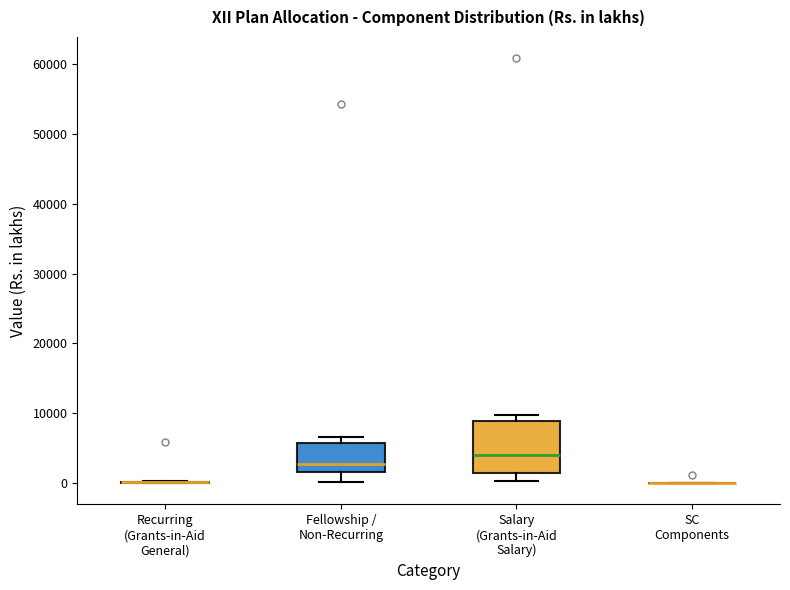

Reading left to right, read every box against the y-axis: the position of its median line, the range the box covers, and the ends of its whiskers. The values are not printed on the chart, so give them approximately, as read against the axis.

Recurring (Grants-in-Aid General): box collapsed to a line at 0, whiskers 0 to 0
Fellowship / Non-Recurring: median 3000, box 2000 to 6000, whiskers 0 to 7000
Salary (Grants-in-Aid Salary): median 4000, box 1000 to 9000, whiskers 0 to 10000
SC Components: box collapsed to a line at 0, whiskers 0 to 0